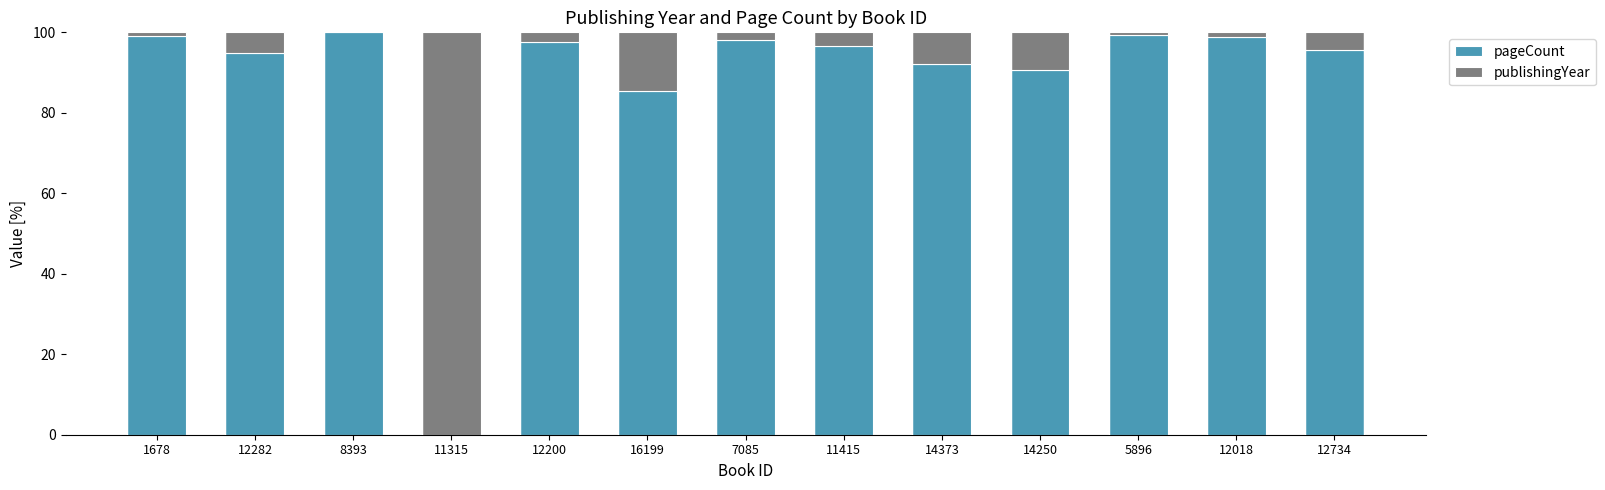

True or false: pageCount has a value of 95.6 at 12734.

True